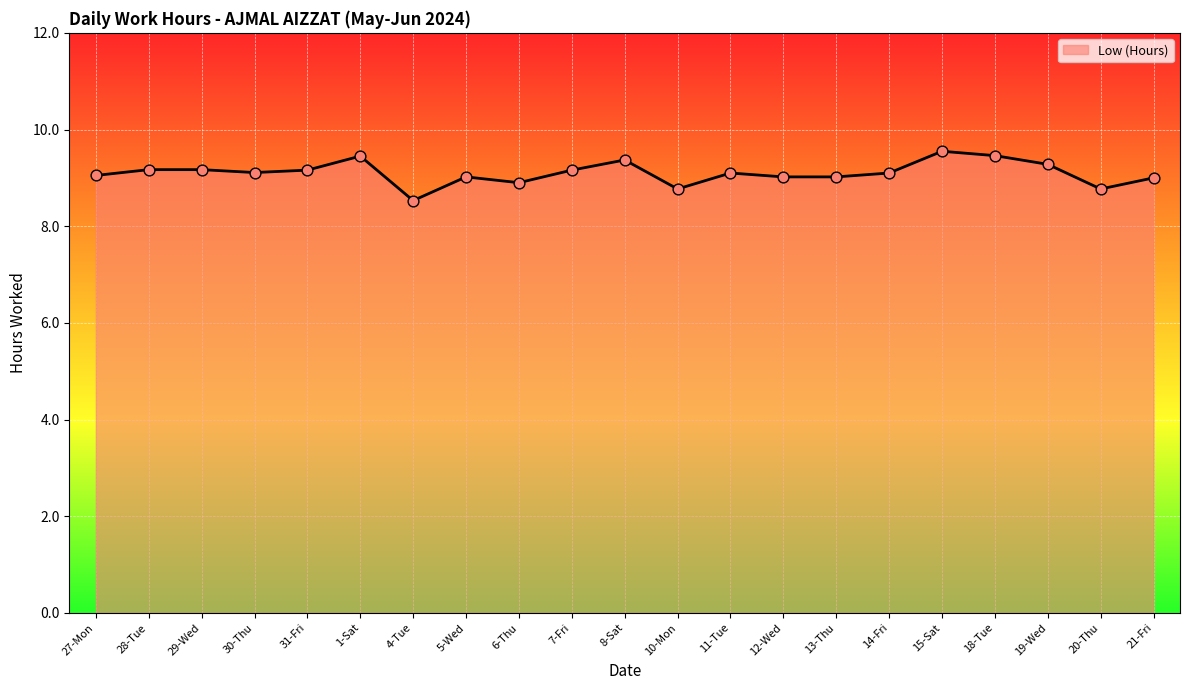

What is the ratio of the value at 18-Tue to the value at 14-Fri?

1.0